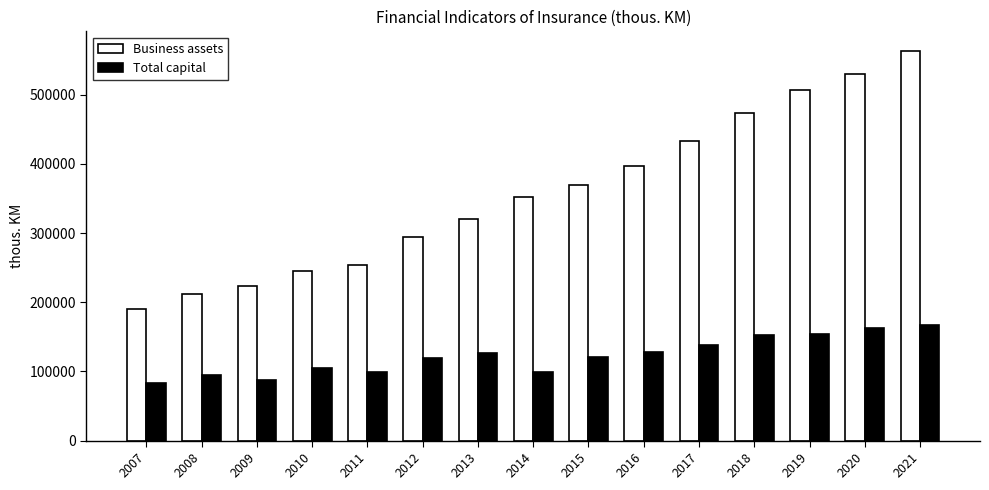

Which series has the widest spread of values?

Business assets